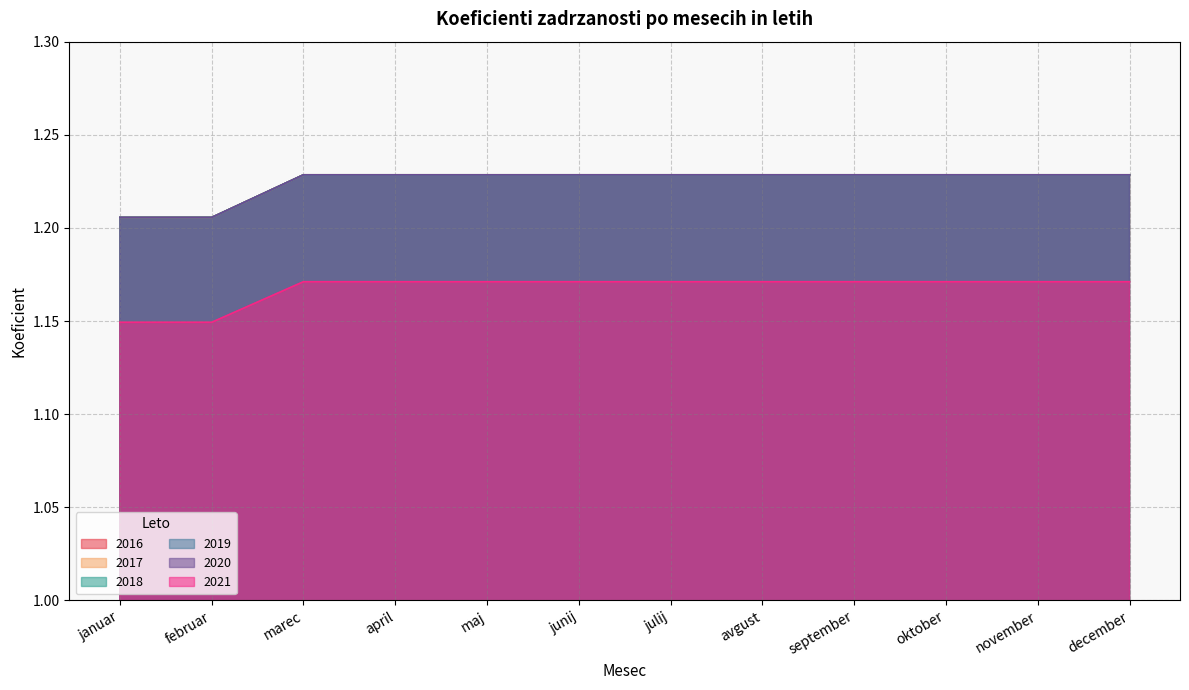

Reading right to left, list all the values displayed in this chart.

2016: december=1.2	november=1.2	oktober=1.2	september=1.2	avgust=1.2	julij=1.2	junij=1.2	maj=1.2	april=1.2	marec=1.2	februar=1.2	januar=1.2
2017: december=1.2	november=1.2	oktober=1.2	september=1.2	avgust=1.2	julij=1.2	junij=1.2	maj=1.2	april=1.2	marec=1.2	februar=1.2	januar=1.2
2018: december=1.2	november=1.2	oktober=1.2	september=1.2	avgust=1.2	julij=1.2	junij=1.2	maj=1.2	april=1.2	marec=1.2	februar=1.2	januar=1.2
2019: december=1.2	november=1.2	oktober=1.2	september=1.2	avgust=1.2	julij=1.2	junij=1.2	maj=1.2	april=1.2	marec=1.2	februar=1.2	januar=1.2
2020: december=1.2	november=1.2	oktober=1.2	september=1.2	avgust=1.2	julij=1.2	junij=1.2	maj=1.2	april=1.2	marec=1.2	februar=1.2	januar=1.2
2021: december=1.2	november=1.2	oktober=1.2	september=1.2	avgust=1.2	julij=1.2	junij=1.2	maj=1.2	april=1.2	marec=1.2	februar=1.1	januar=1.1